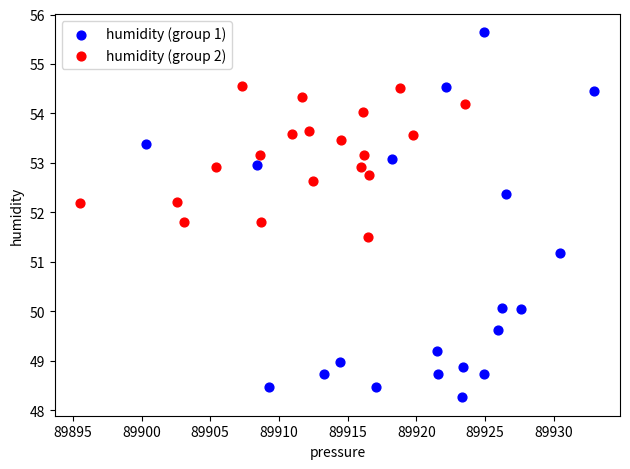

Which series has the largest Y range (max minus min)?

humidity (group 1)